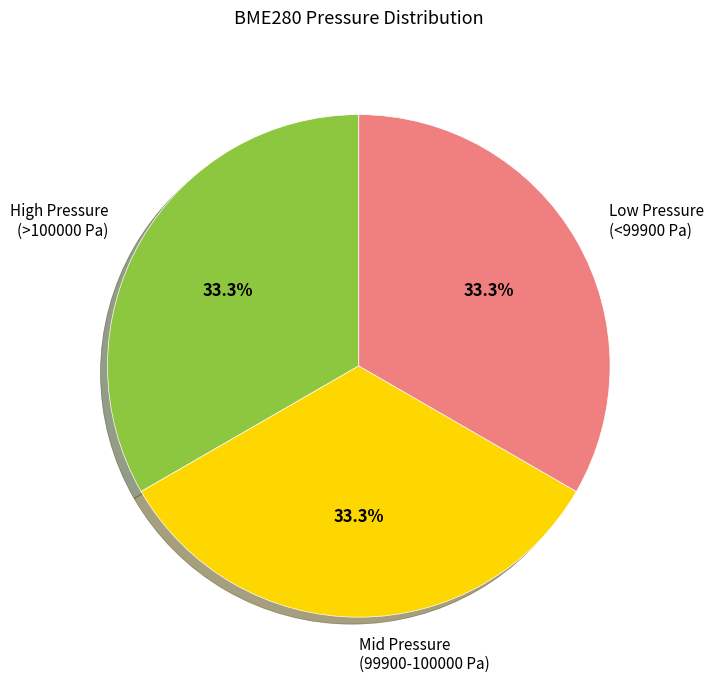

Combined, what portion of the pie is High Pressure (>100000 Pa) and Mid Pressure (99900-100000 Pa)?

66.7%